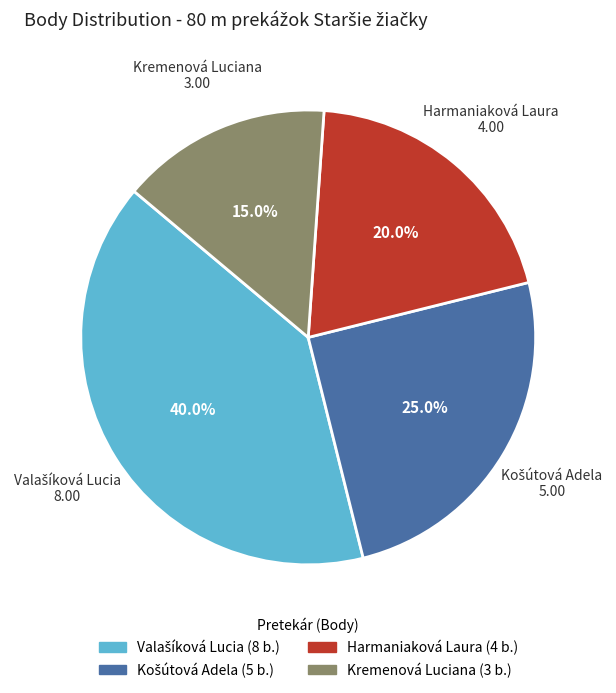

To the nearest percent, what is the difference between the largest and smallest slice percentages?

25%